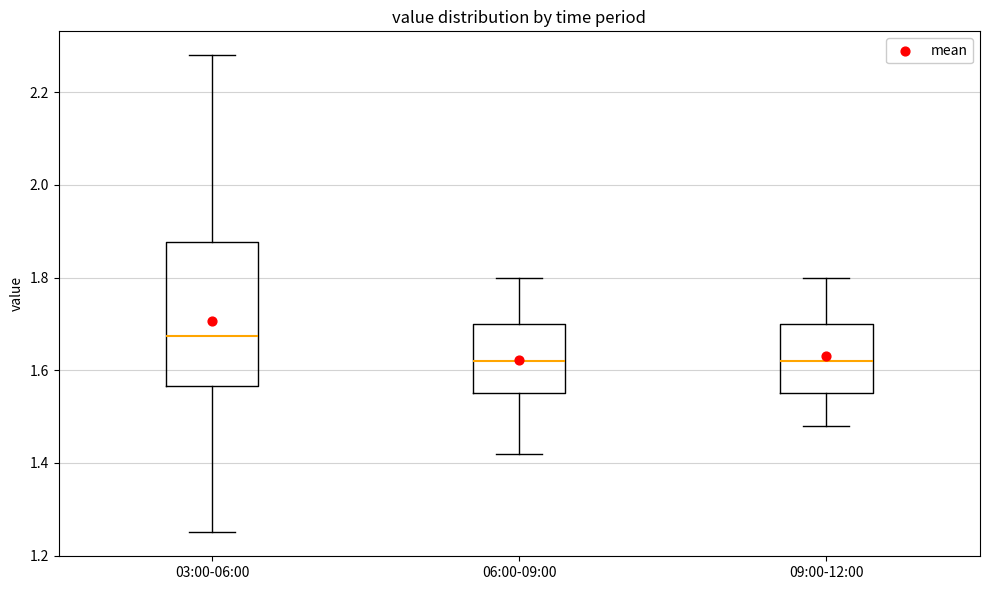

Where is the lower edge of the box for 09:00-12:00 on the y-axis? The values are not printed on the chart, so give them approximately, as read against the axis.

1.56